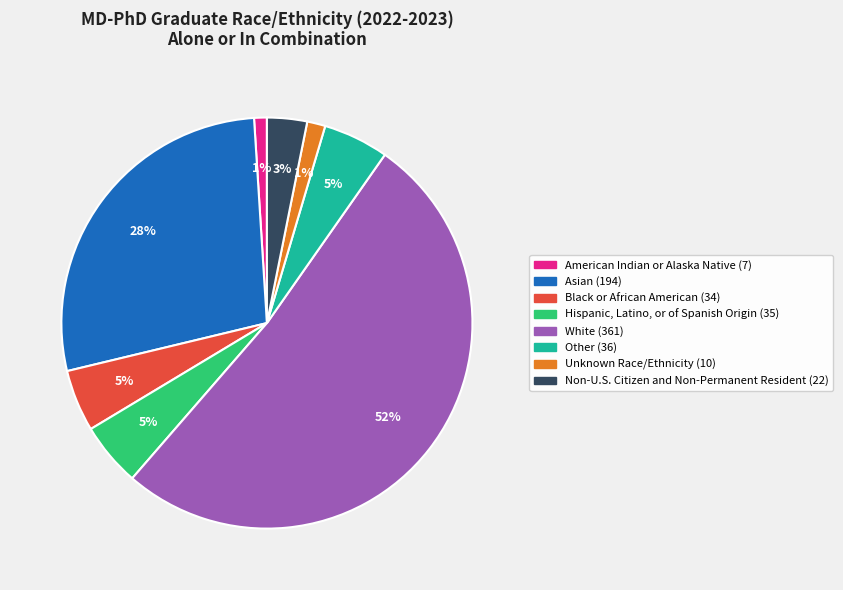

To the nearest percent, what is the difference between the largest and smallest slice percentages?

51%